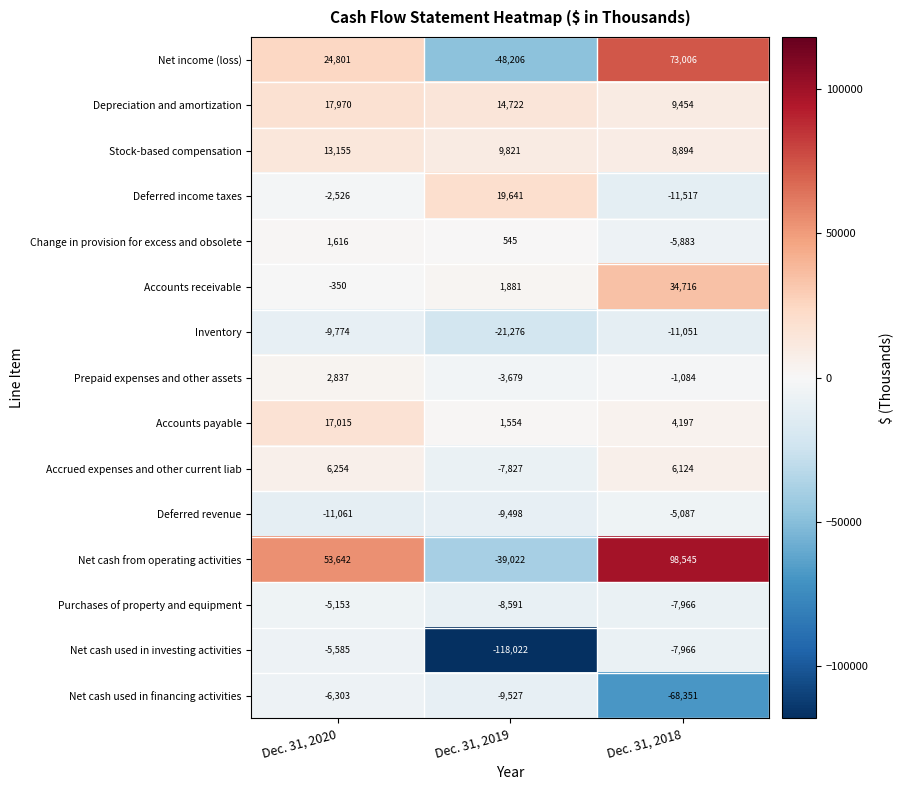

The Accrued expenses and other current liab series shows -10970 at Dec. 31, 2019. True or false?

False